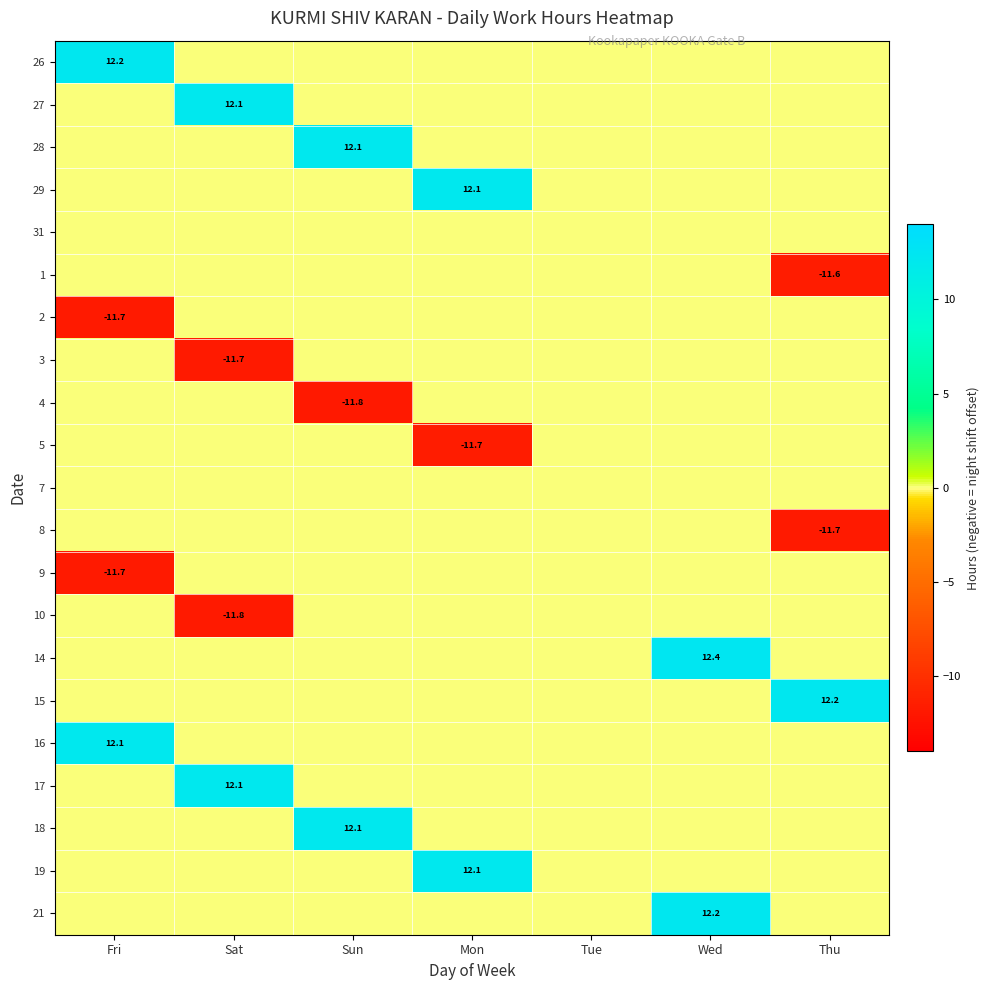

The 2 series shows -11.7 at Fri. True or false?

True